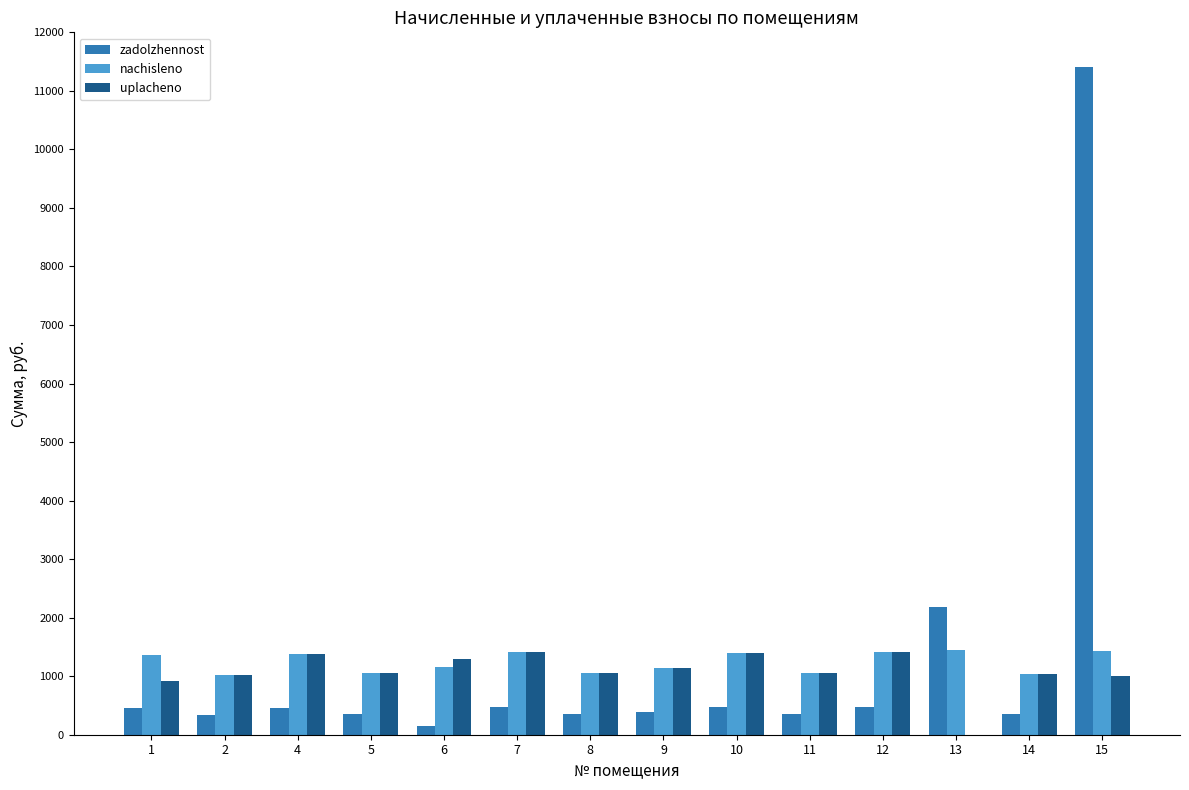

What is the difference between the zadolzhennost values at 8 and 9?

31.0